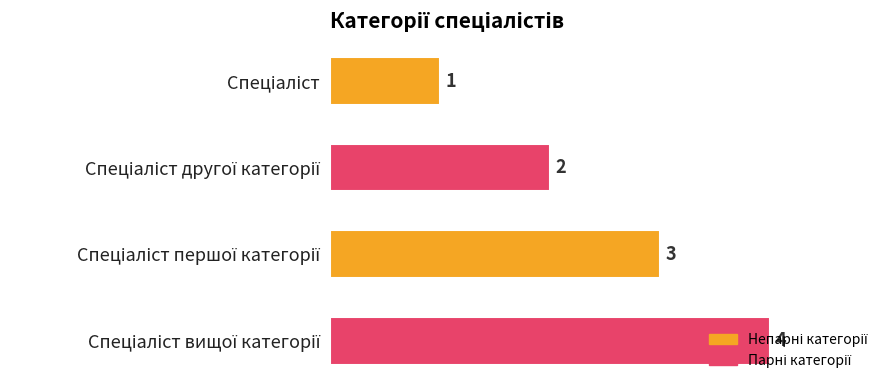

What is the sum of all values?

10